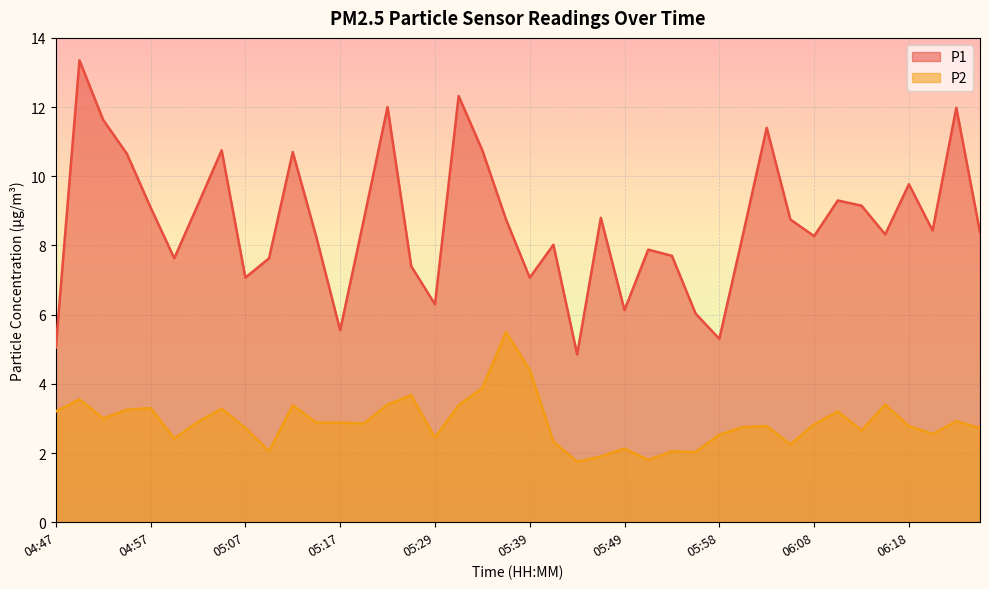

What are all the series names shown in the legend?

P1, P2